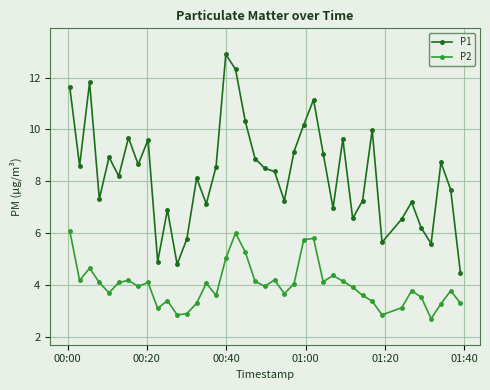

True or false: P1 has more than 0 points higher than both neighbors.

True